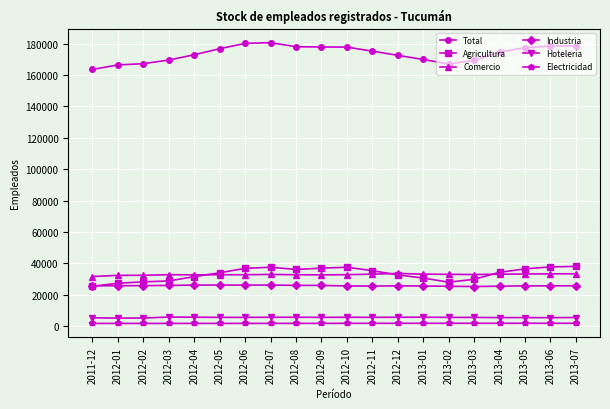

True or false: Electricidad has more than 2 points higher than both neighbors.

True